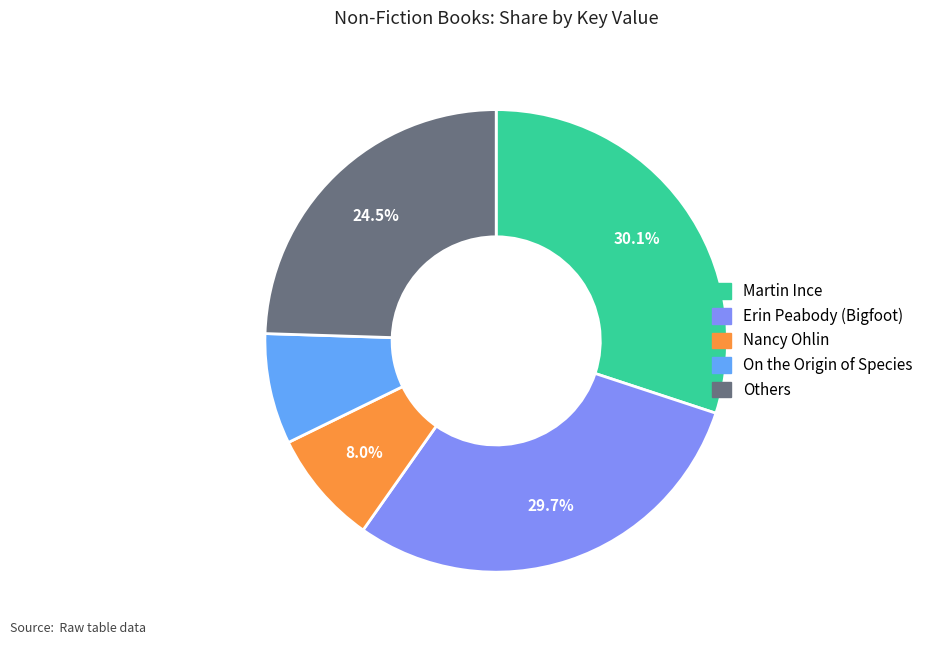

To the nearest percent, what is the difference between the largest and smallest slice percentages?

22%